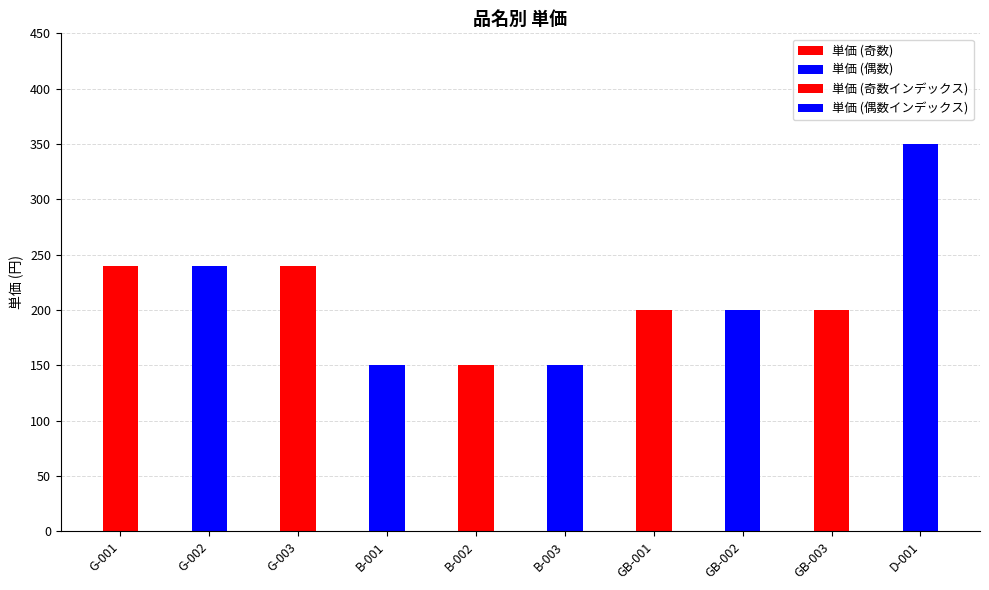

Which category has the lowest value across all series?

B-001